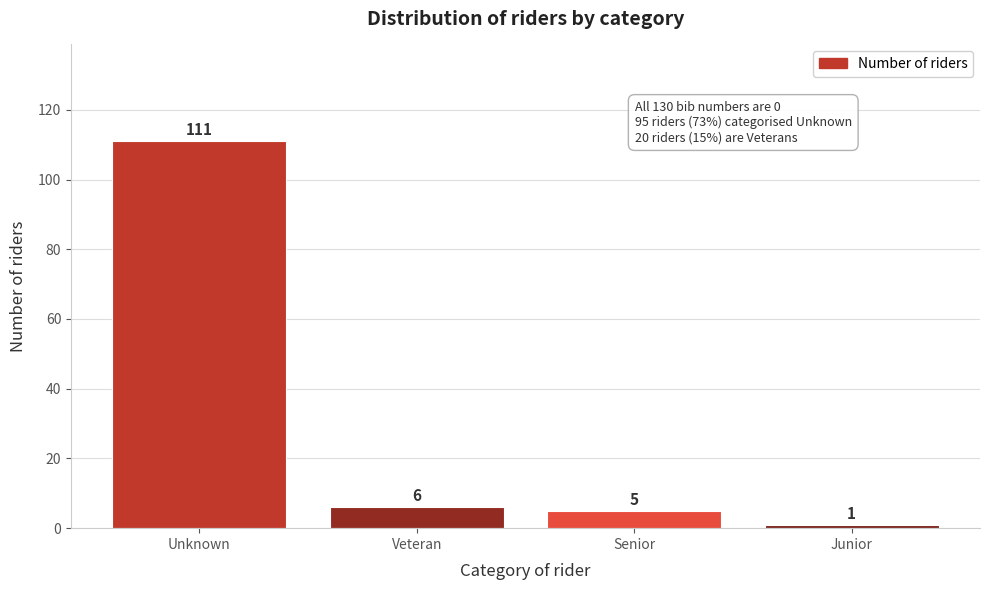

Reading left to right, what are all the values shown in this chart?

Unknown=111	Veteran=6	Senior=5	Junior=1